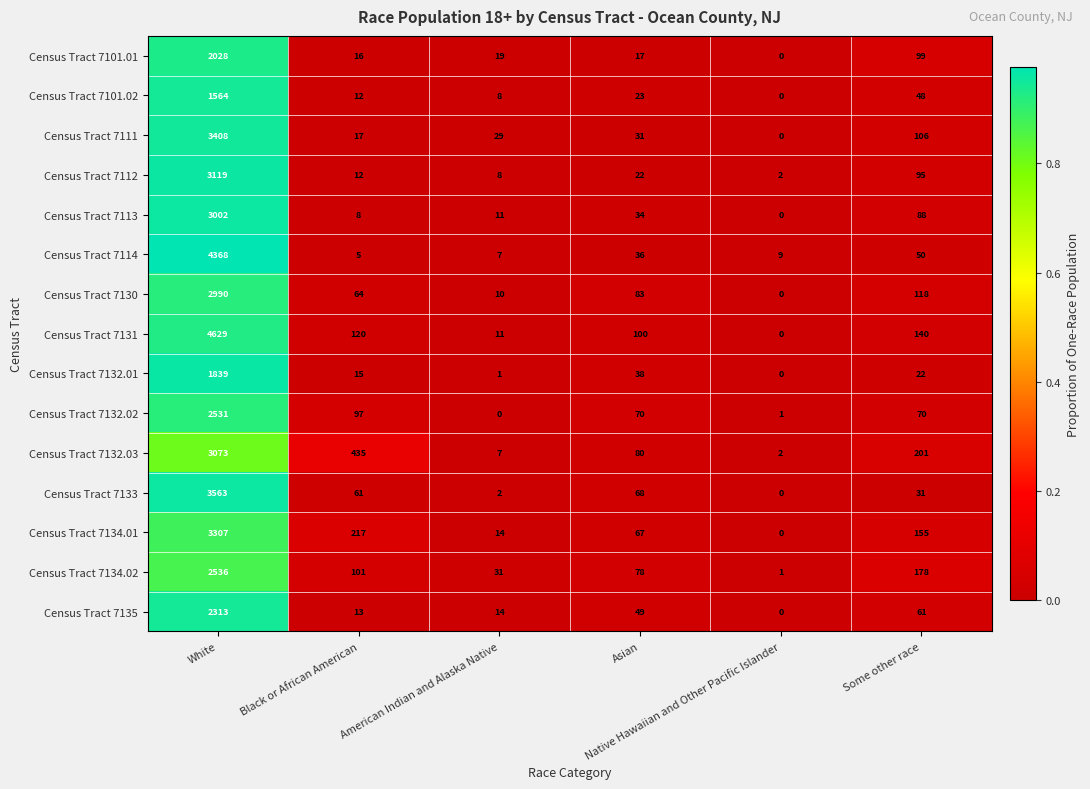

Which series has the largest total across all categories?

Census Tract 7131